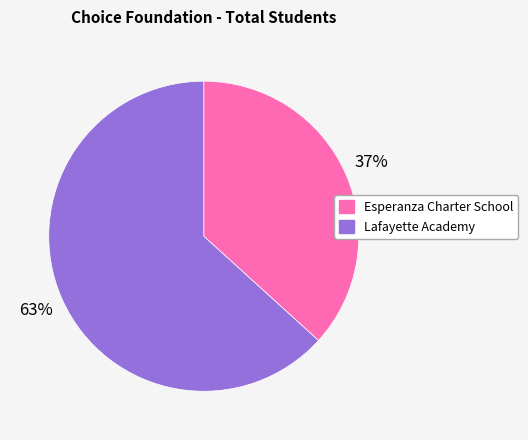

To the nearest percent, what percentage of the pie is Lafayette Academy?

63%